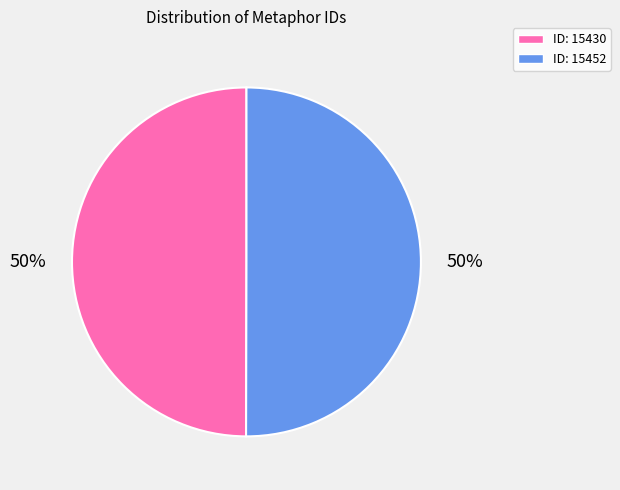

To the nearest percent, what is the average slice percentage?

50%